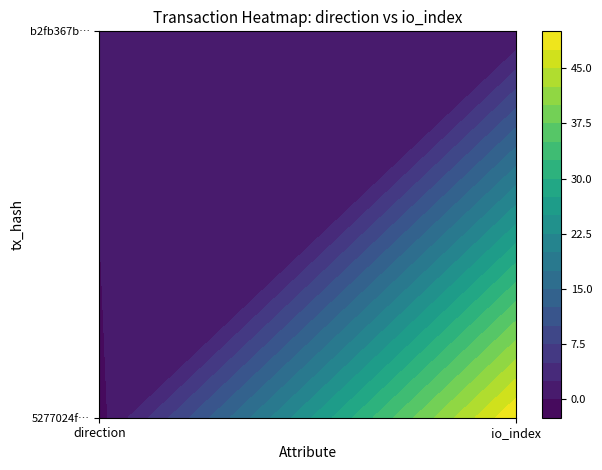

Rank the series at 0 from lowest to highest value.

5277024fd46f4334e1c2cb1e9ea6169f99c5294, b2fb367bcd967d2d0df61467b7caecd23b07cec